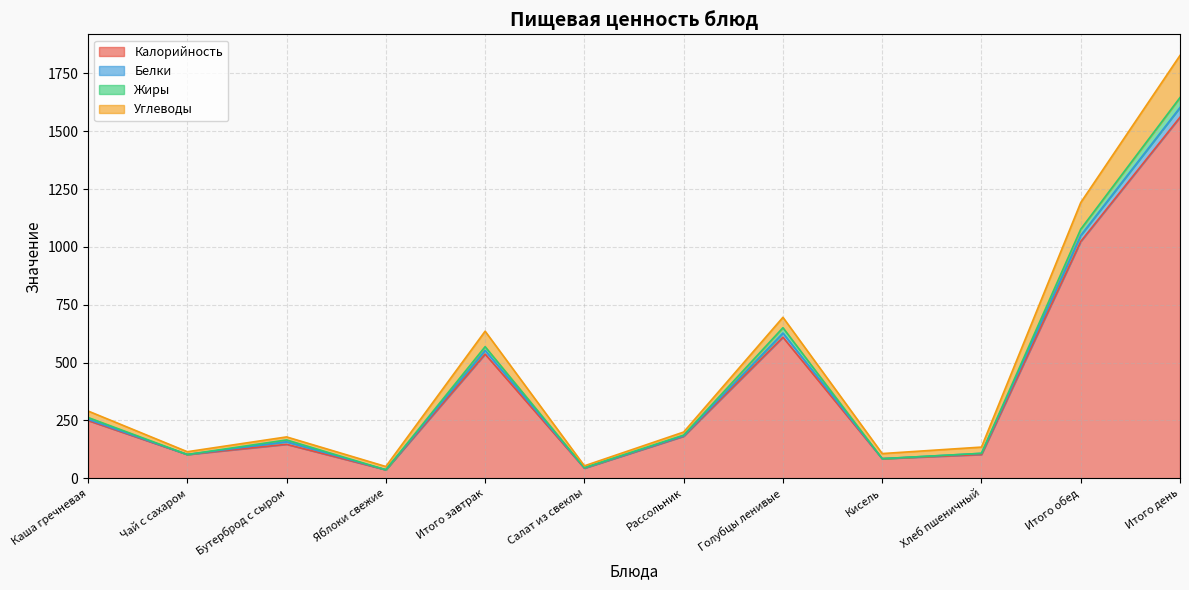

What is the maximum value for Калорийность?

1561